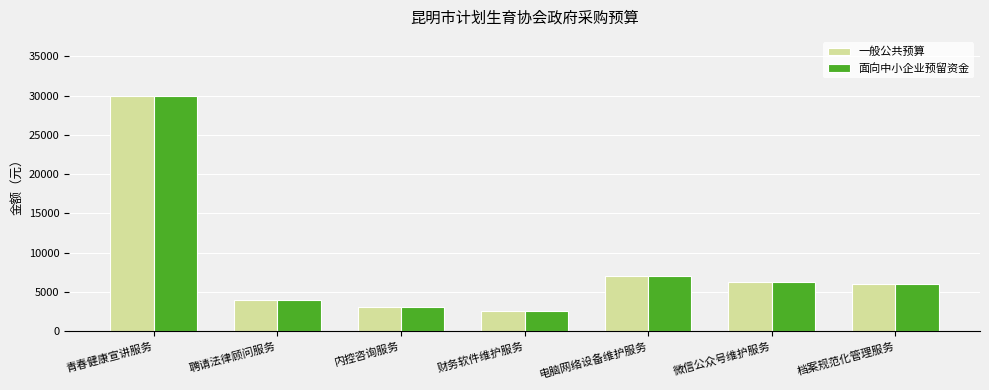

What is the total value across all series at 内控咨询服务?

6000